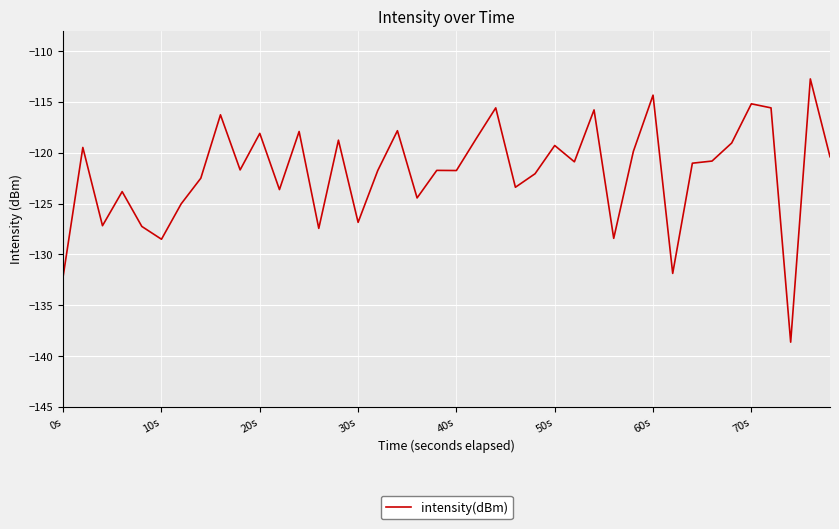

What is the greatest value displayed?

-112.7